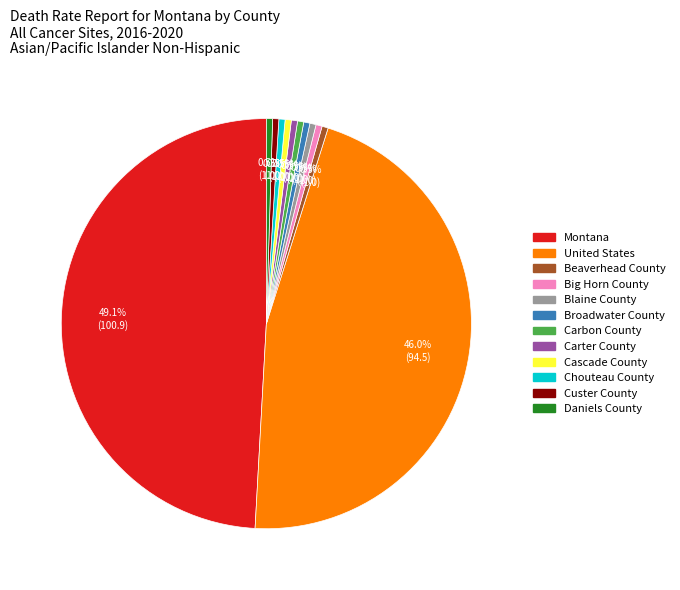

To the nearest percent, what is the average slice percentage?

8%